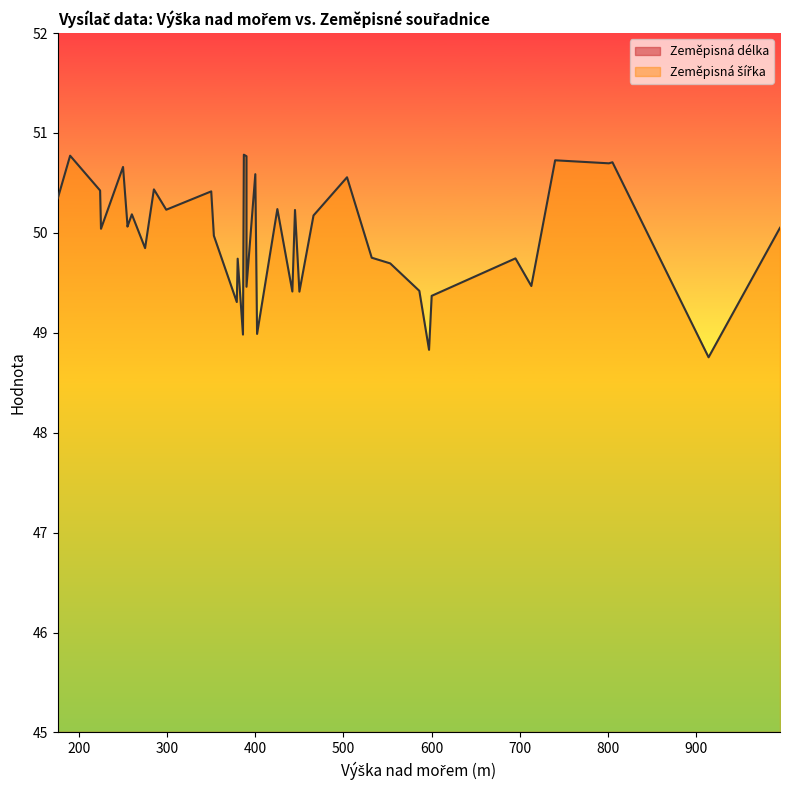

True or false: Zeměpisná délka and Zeměpisná šířka intersect in this chart.

False